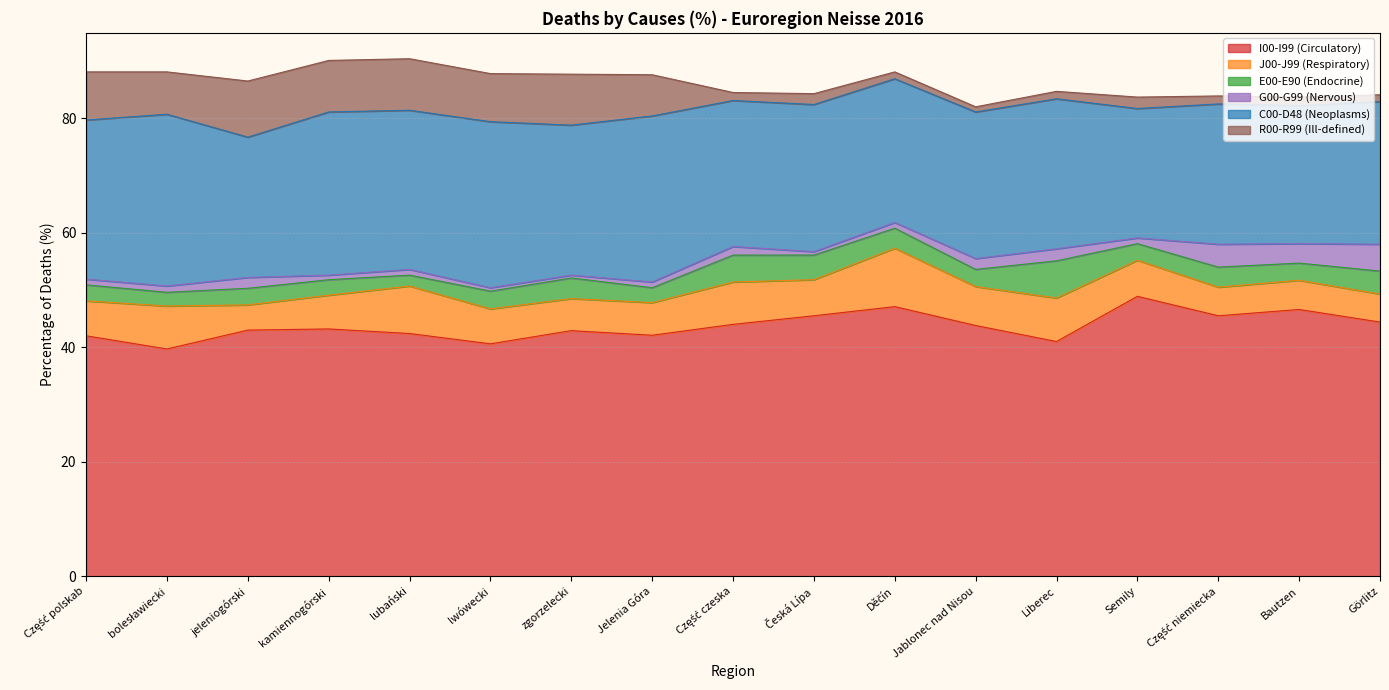

True or false: C00-D48 (Neoplasms) and R00-R99 (Ill-defined) intersect in this chart.

False